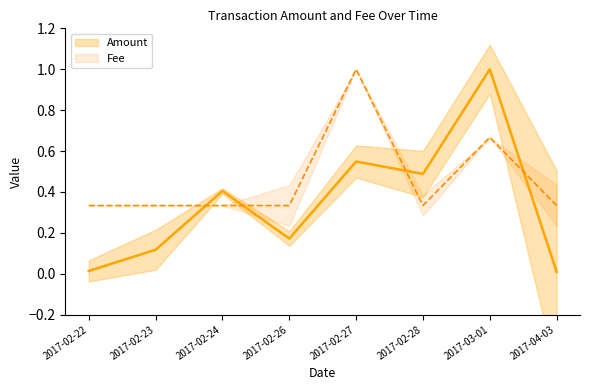

Between 2017-02-27 and 2017-02-23, which is larger?

2017-02-27